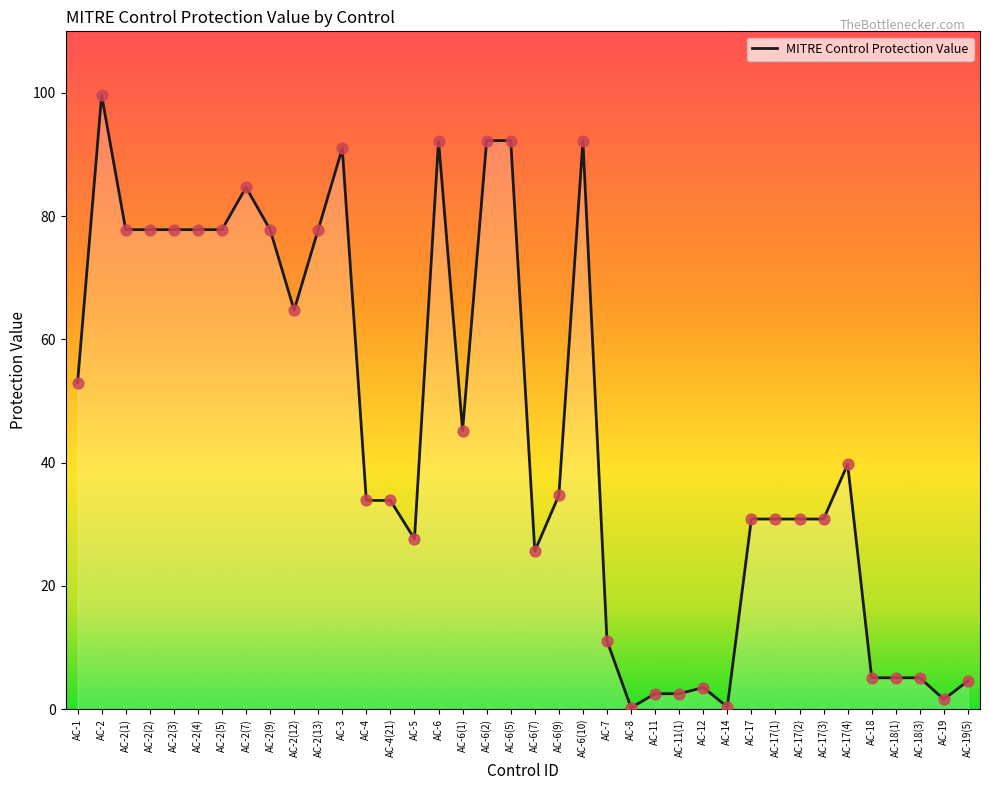

What is the change in value from AC-2(7) to AC-2(13)?

-6.9